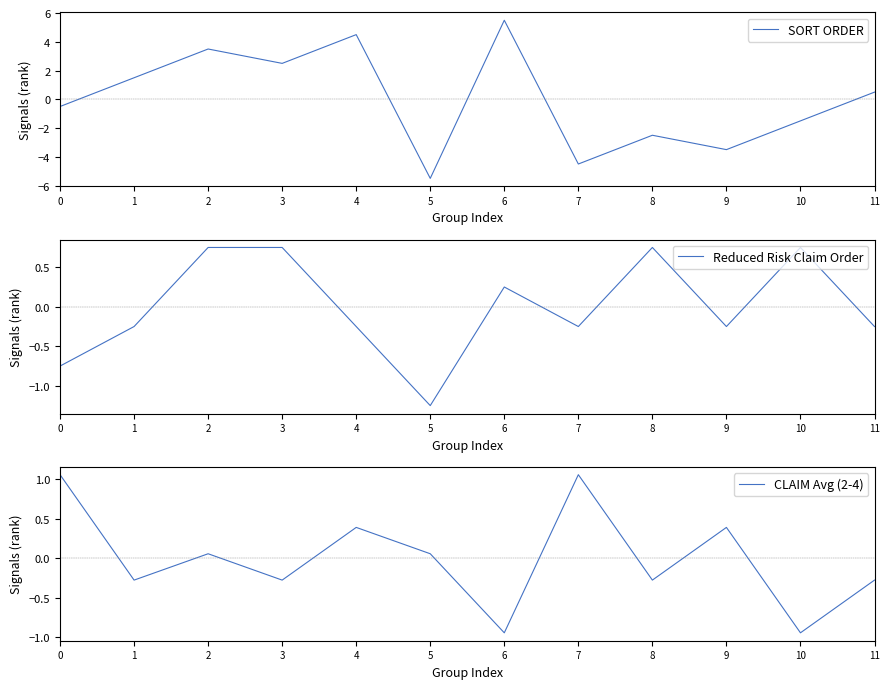

At which label does Reduced Risk Claim Order first exceed 0?

2